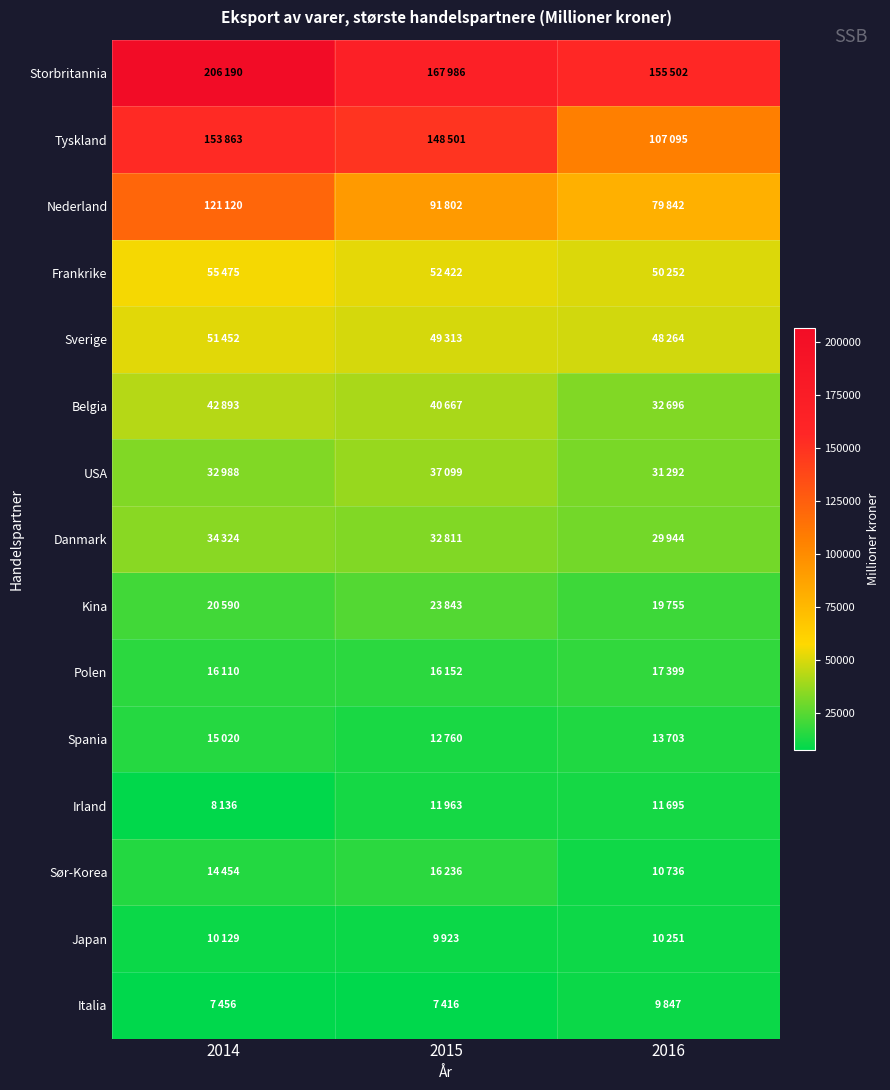

What is the spread (max minus min) of values at 2015?

160570